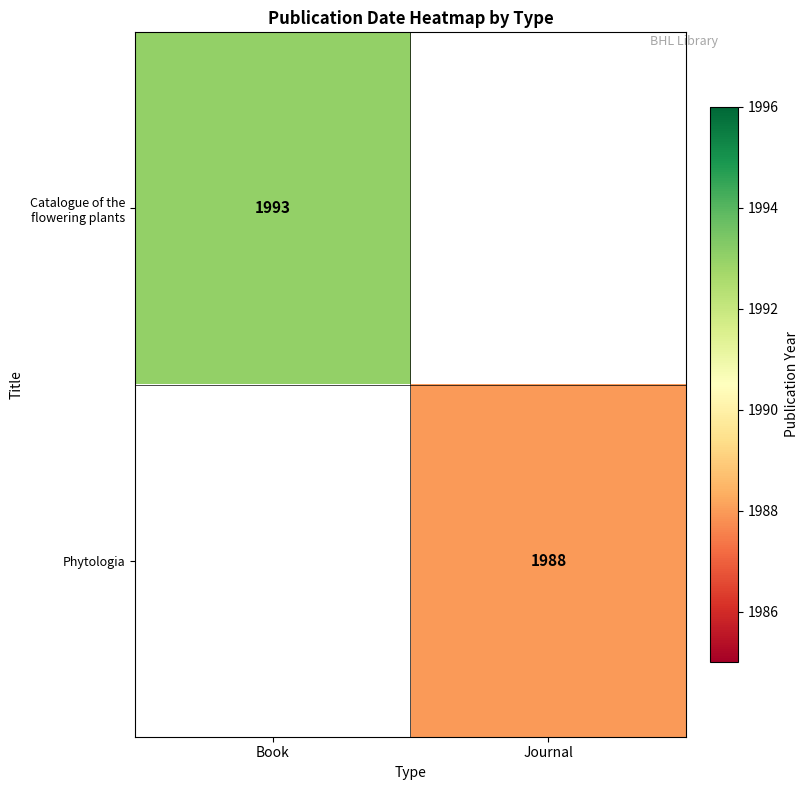

True or false: Catalogue of the flowering plants has a value of 2901.6 at Book.

False